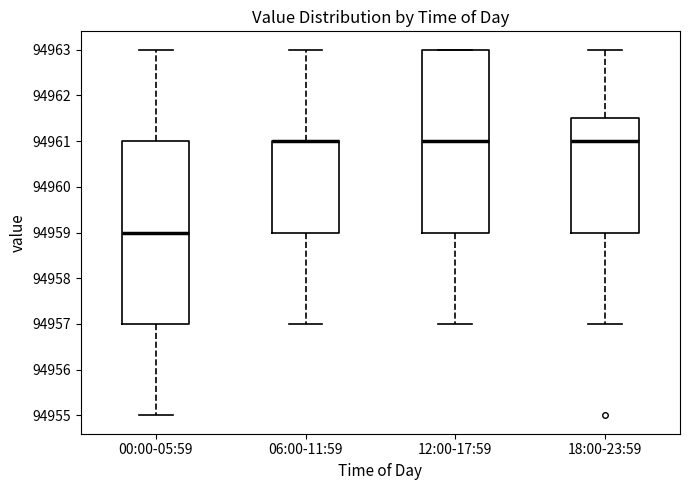

Reading left to right, read every box against the y-axis: the position of its median line, the range the box covers, and the ends of its whiskers. The values are not printed on the chart, so give them approximately, as read against the axis.

00:00-05:59: median 94959.0, box 94957.0 to 94961.0, whiskers 94955.0 to 94963.0
06:00-11:59: median 94961.0 (drawn on the box's upper edge), box 94959.0 to 94961.0, whiskers 94957.0 to 94963.0
12:00-17:59: median 94961.0, box 94959.0 to 94963.0, whiskers 94957.0 to 94963.0
18:00-23:59: median 94961.0, box 94959.0 to 94961.5, whiskers 94957.0 to 94963.0